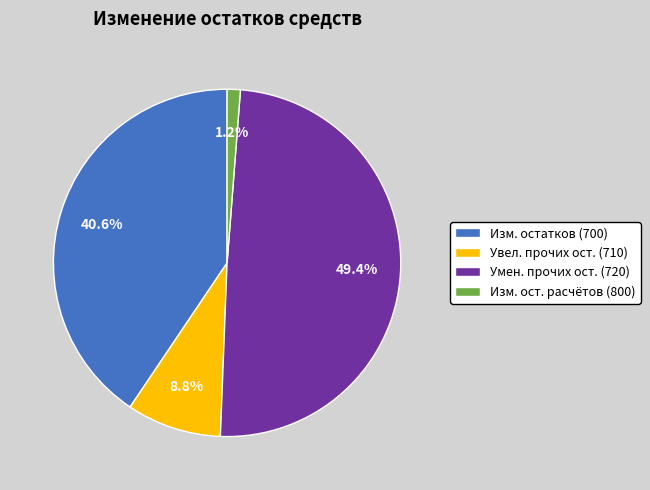

Which slice is the smallest?

Изм. ост. расчётов (800)